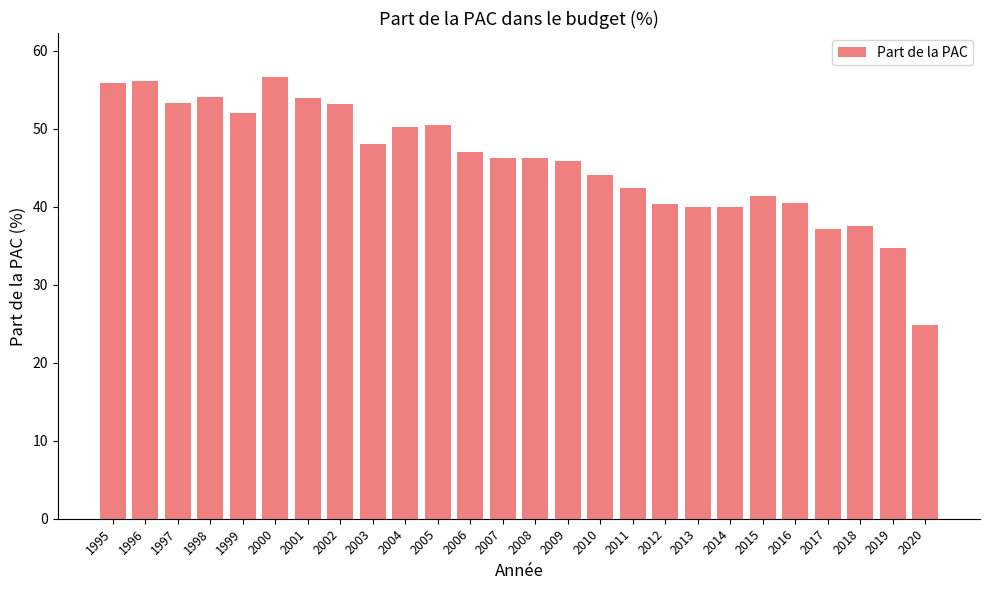

What is the smallest value displayed?

24.8